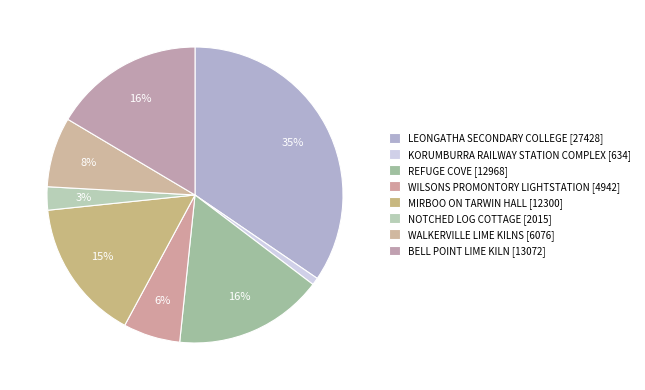

To the nearest percent, what is the difference between the WILSONS PROMONTORY LIGHTSTATION and BELL POINT LIME KILN slice percentages?

10%